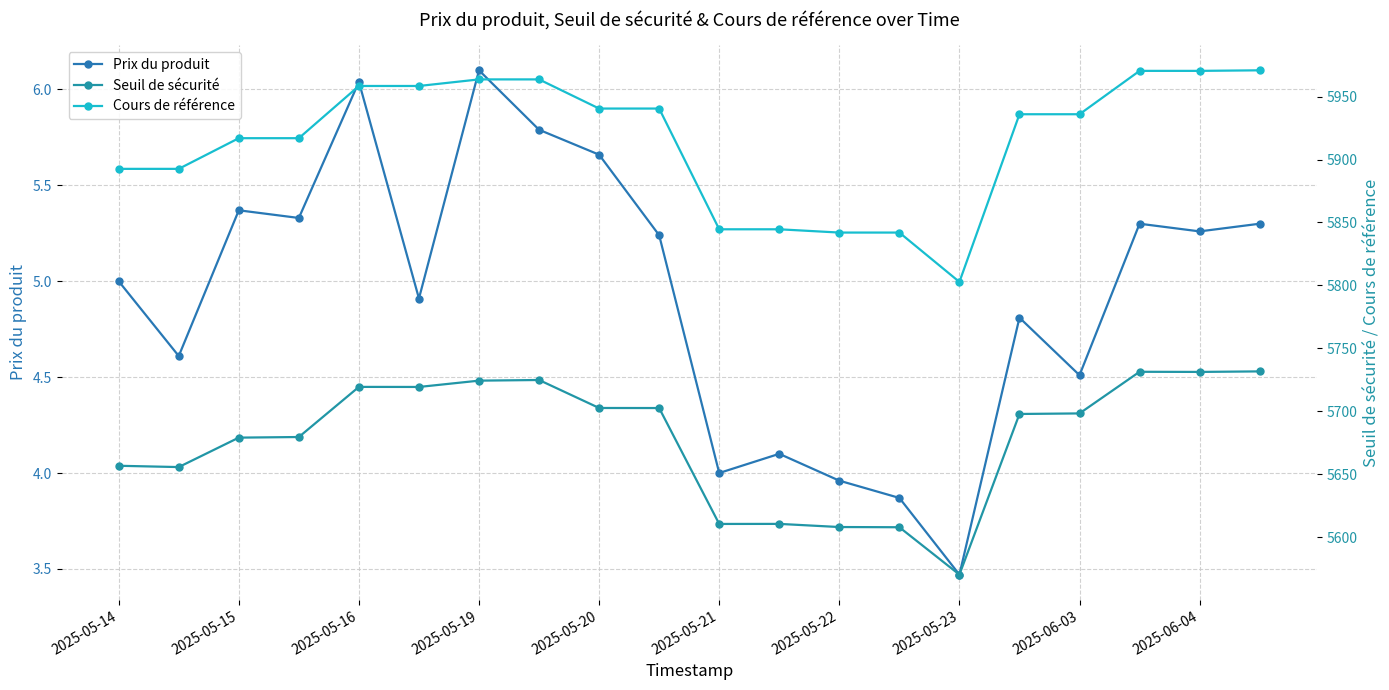

The Prix du produit series shows 5.9 at 2025-05-21. True or false?

False